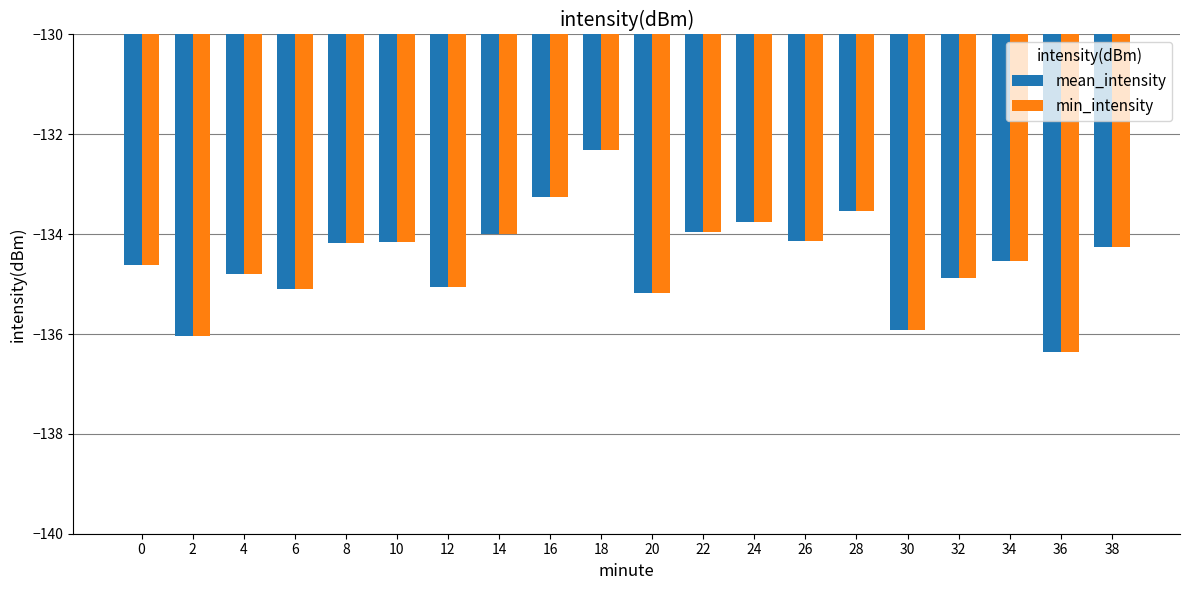

What is the difference between the maximum and minimum values in the min_intensity series?

4.1